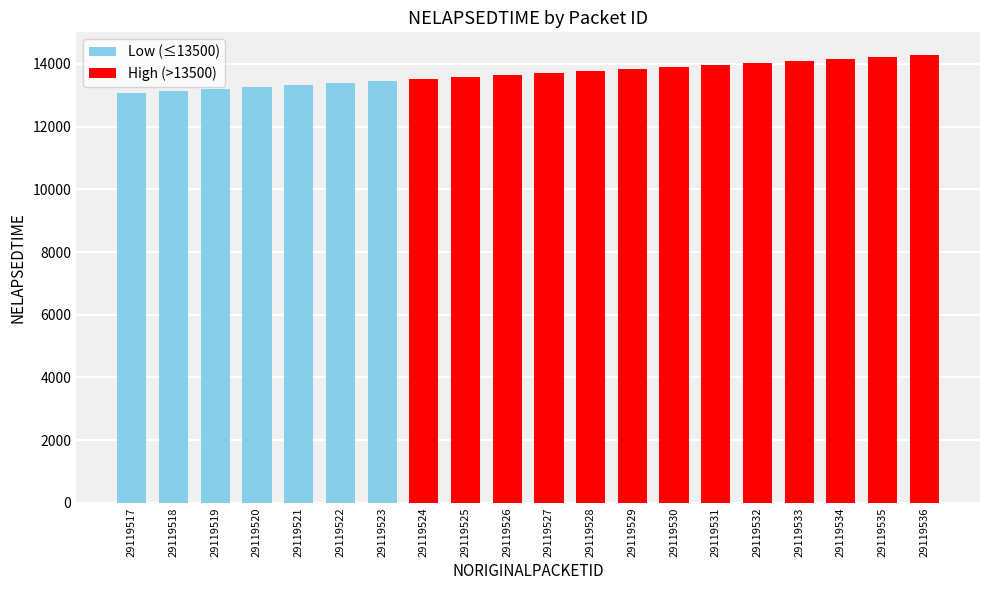

What is the ratio of the value at 29119525 to the value at 29119536?

1.0